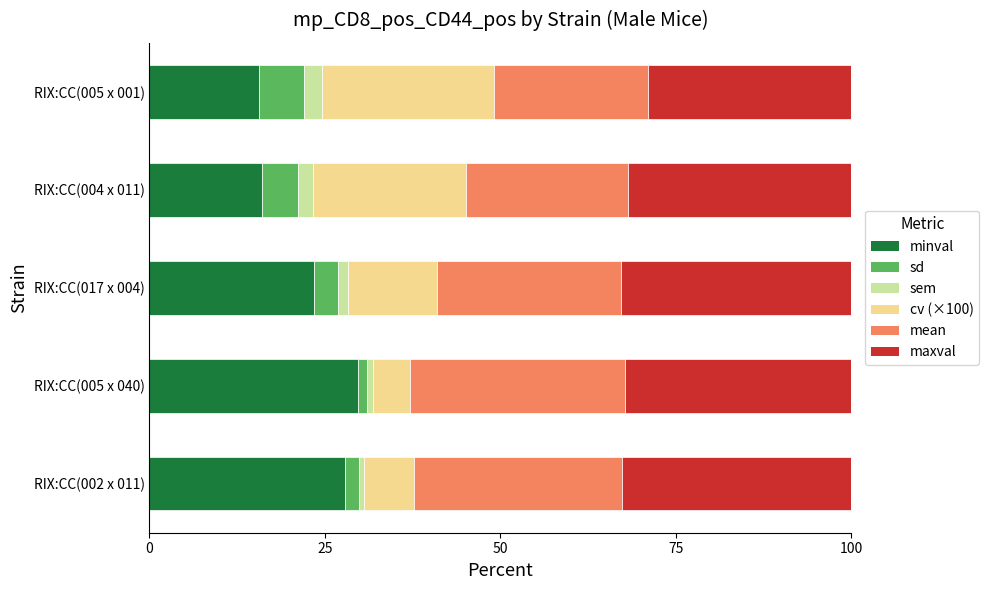

What is the minimum value for minval?

15.6